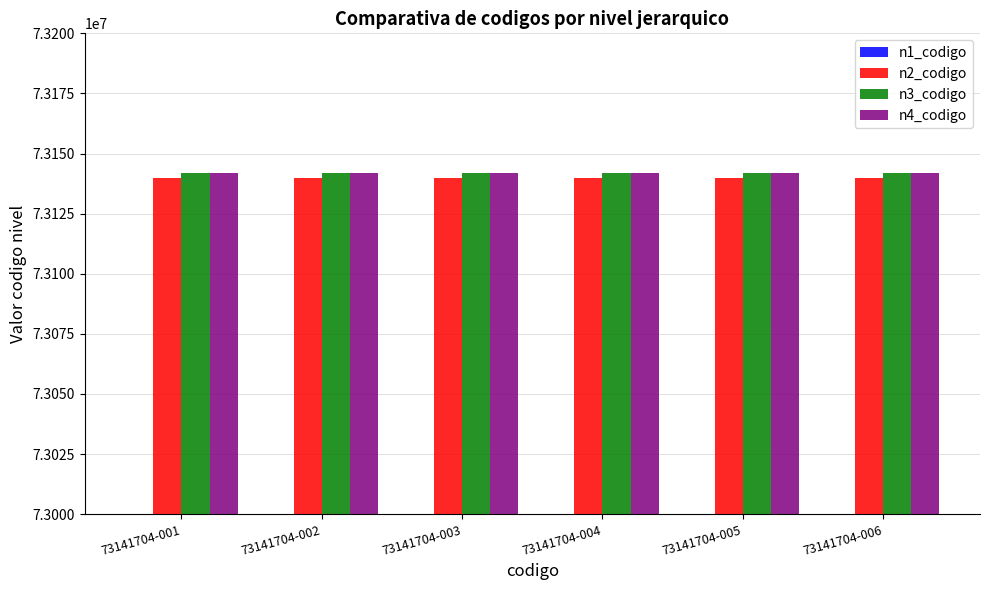

What are all the series names shown in the legend?

n1_codigo, n2_codigo, n3_codigo, n4_codigo